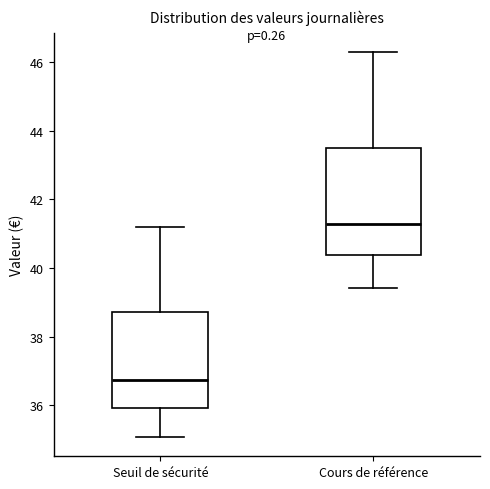

Where does the lower whisker of the box for Seuil de sécurité end on the y-axis? The values are not printed on the chart, so give them approximately, as read against the axis.

35.0